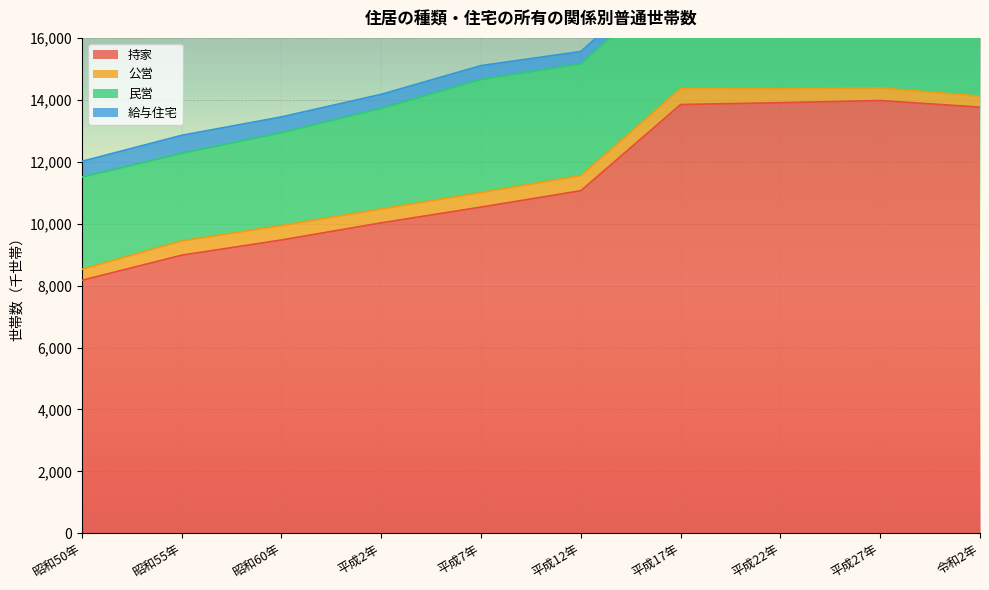

At how many categories does at least one series exceed 3646?

10